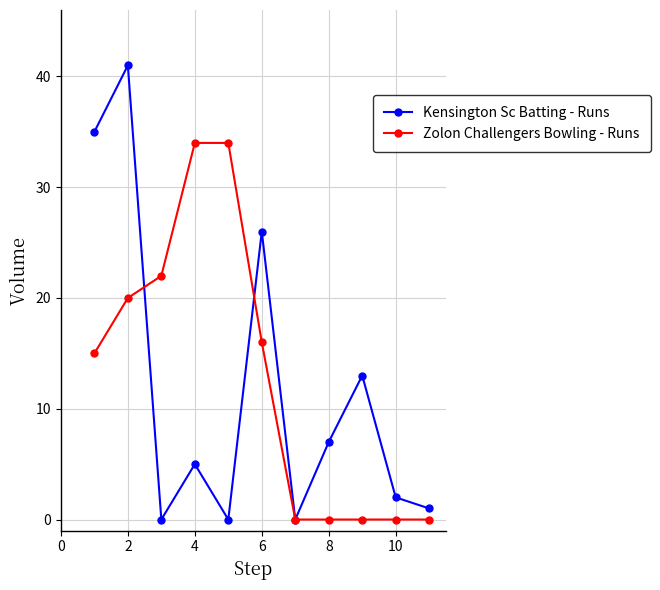

Reading left to right, what are all the values shown in this chart?

Kensington Sc Batting - Runs: 35	41	0	5	0	26	0	7	13	2	1
Zolon Challengers Bowling - Runs: 15	20	22	34	34	16	0	0	0	0	0